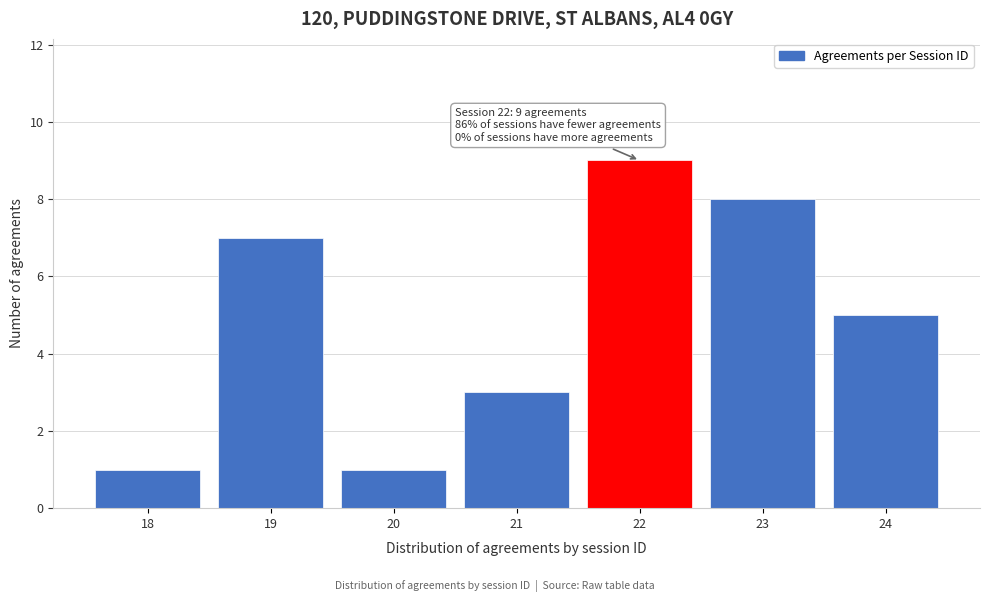

Over which range of the x-axis is the bar tallest?

21.5 to 22.5